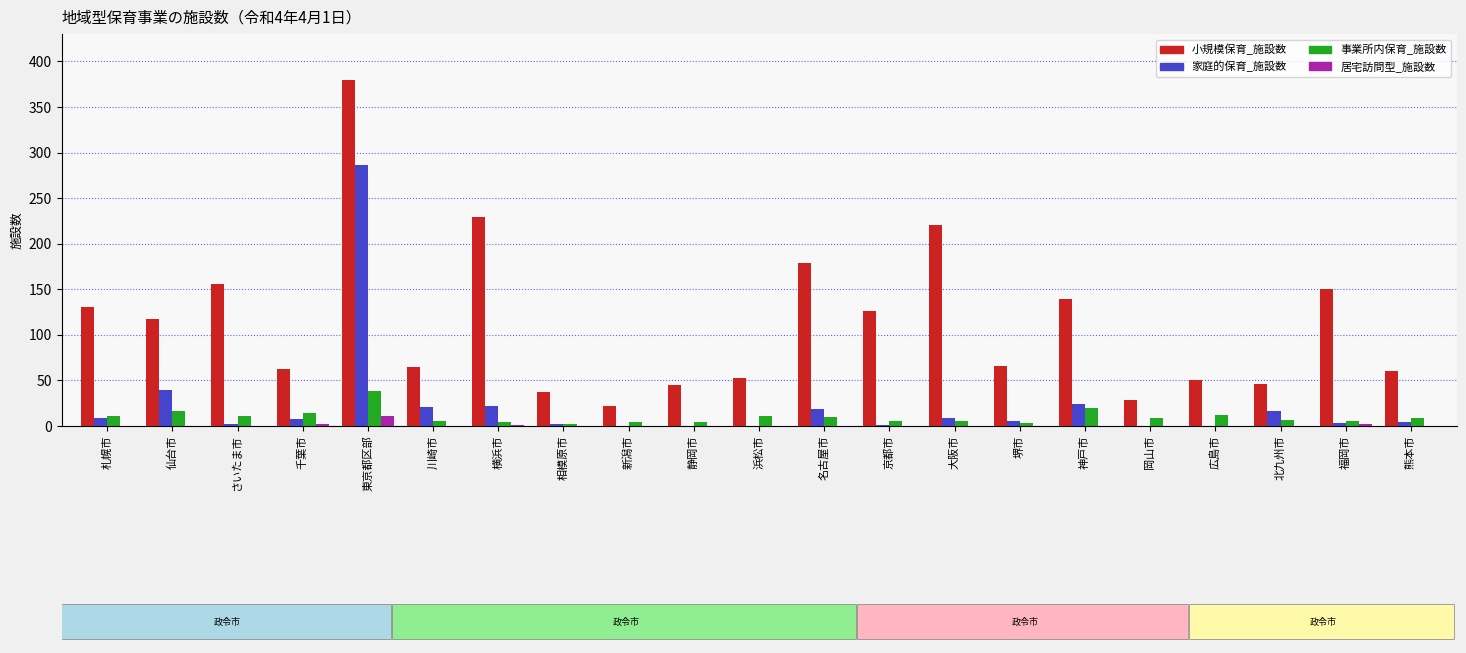

What is the maximum value for 居宅訪問型_施設数?

11